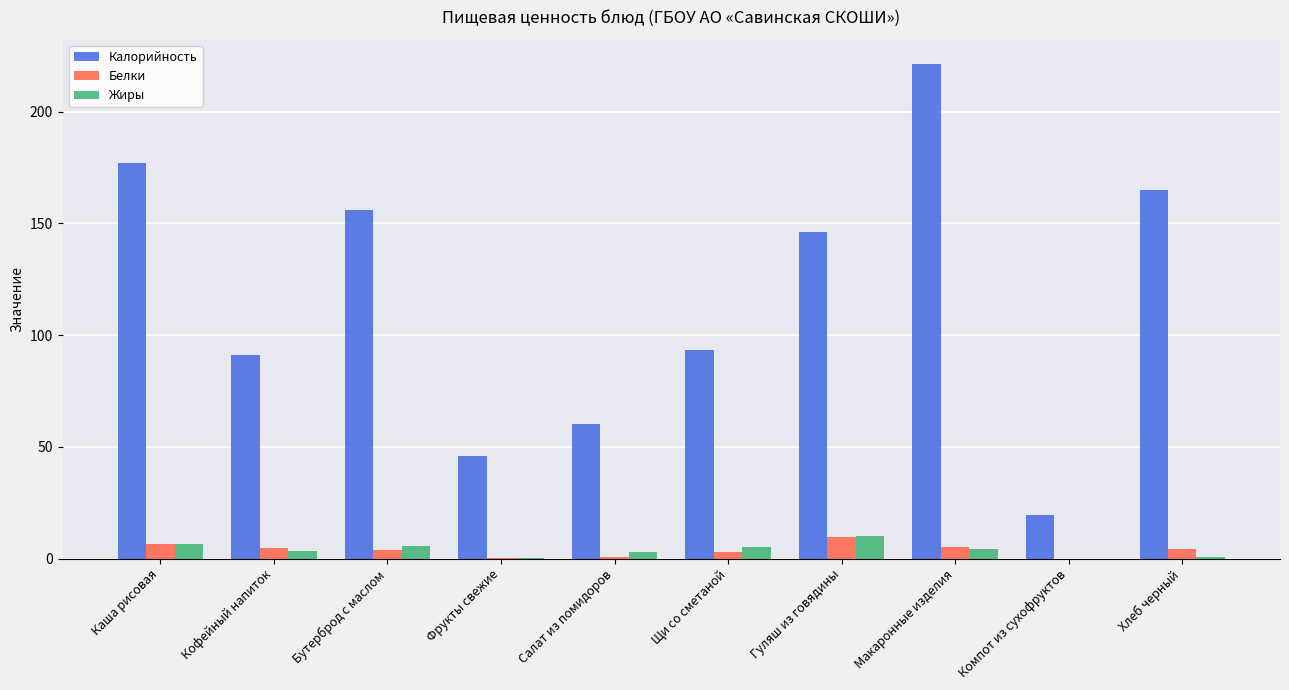

The value of Калорийность at Фрукты свежие is 46.0. True or false?

True